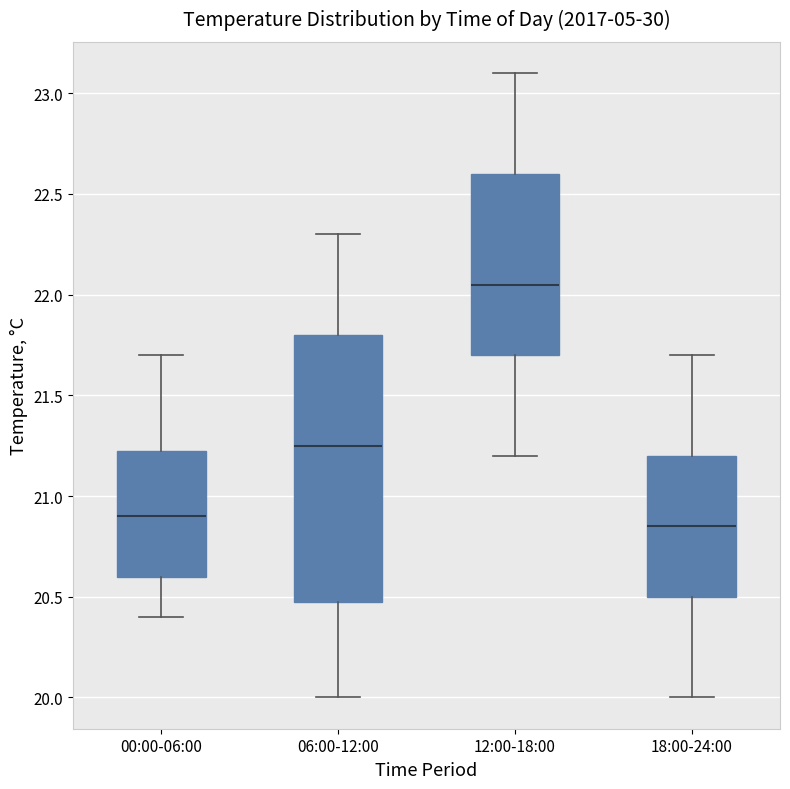

Where does the lower whisker of the box for 06:00-12:00 end on the y-axis? The values are not printed on the chart, so give them approximately, as read against the axis.

20.00